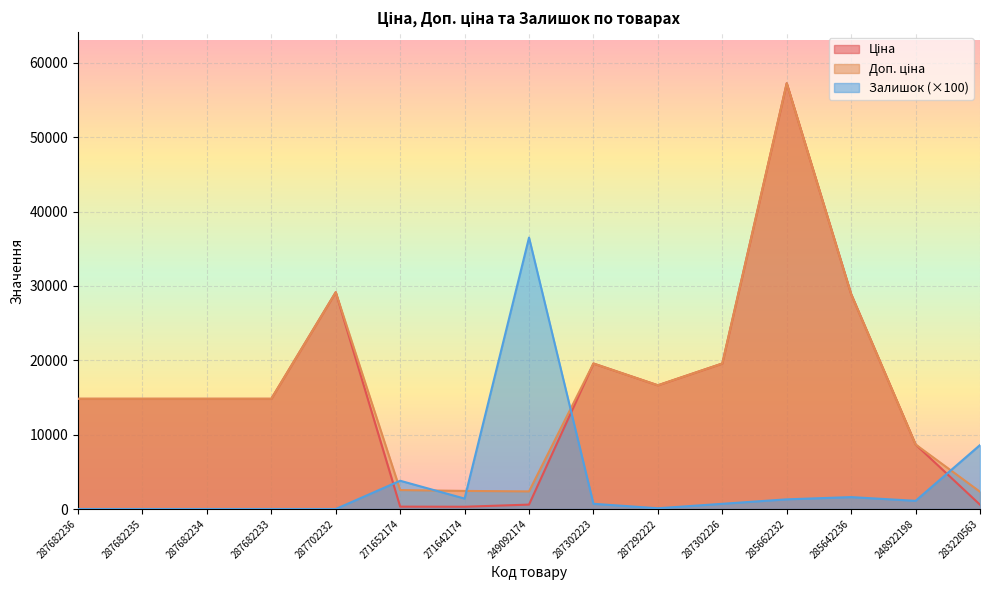

What is the greatest value displayed?

57258.0